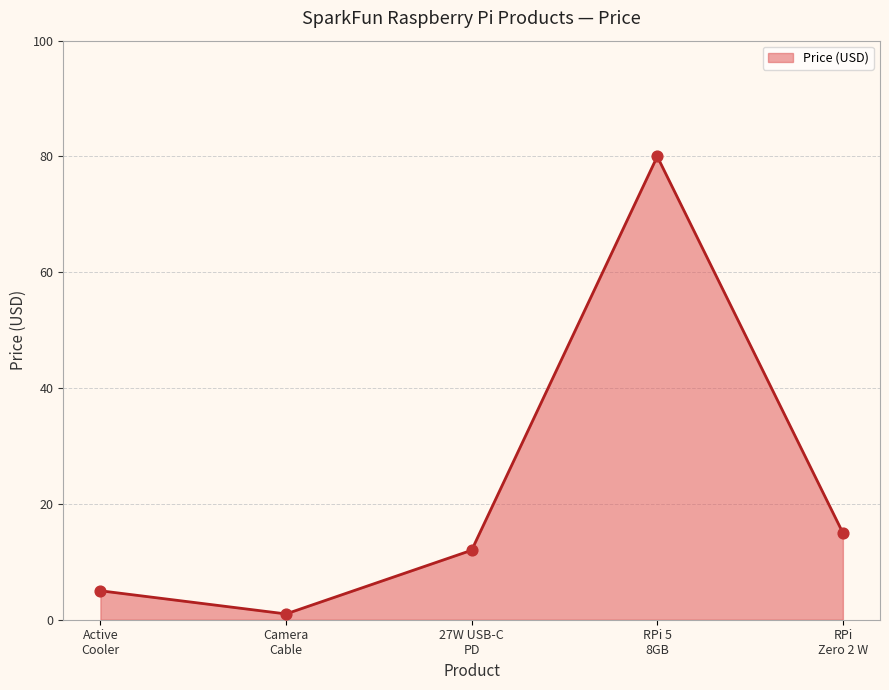

What is the greatest value displayed?

80